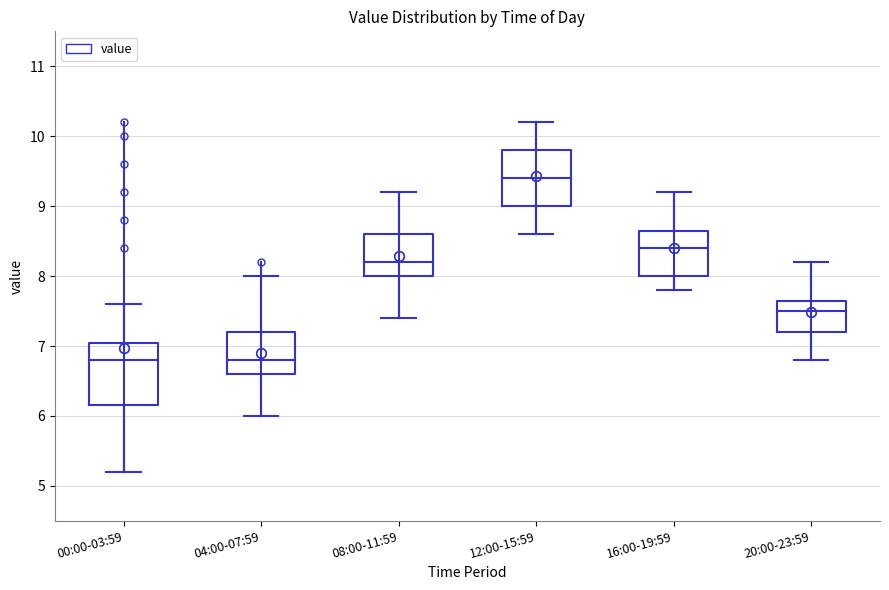

Reading left to right, read every box against the y-axis: the position of its median line, the range the box covers, and the ends of its whiskers. The values are not printed on the chart, so give them approximately, as read against the axis.

00:00-03:59: median 6.8, box 6.2 to 7.1, whiskers 5.2 to 7.6
04:00-07:59: median 6.8, box 6.6 to 7.2, whiskers 6.0 to 8.0
08:00-11:59: median 8.2, box 8.0 to 8.6, whiskers 7.4 to 9.2
12:00-15:59: median 9.4, box 9.0 to 9.8, whiskers 8.6 to 10.2
16:00-19:59: median 8.4, box 8.0 to 8.7, whiskers 7.8 to 9.2
20:00-23:59: median 7.5, box 7.2 to 7.7, whiskers 6.8 to 8.2